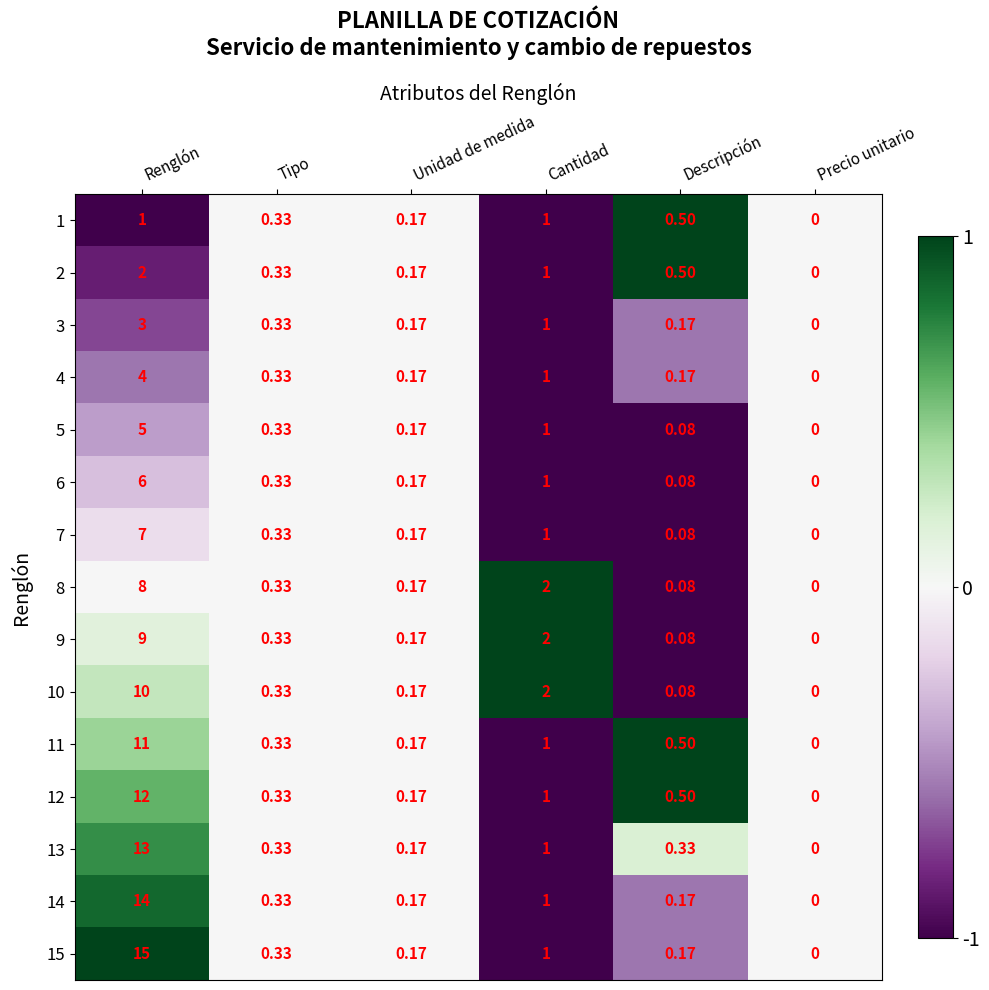

What is the smallest value displayed?

0.0